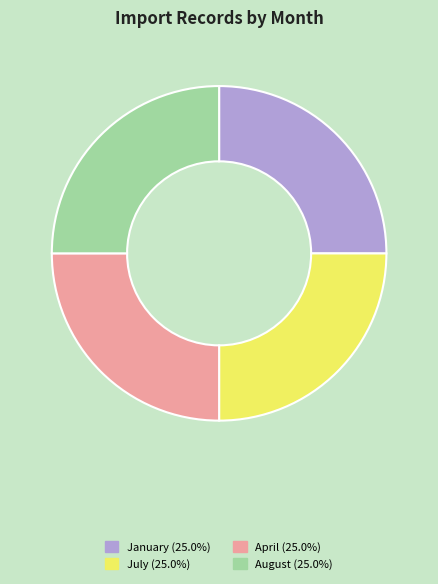

What is the ratio of the value at April to the value at August?

1.0